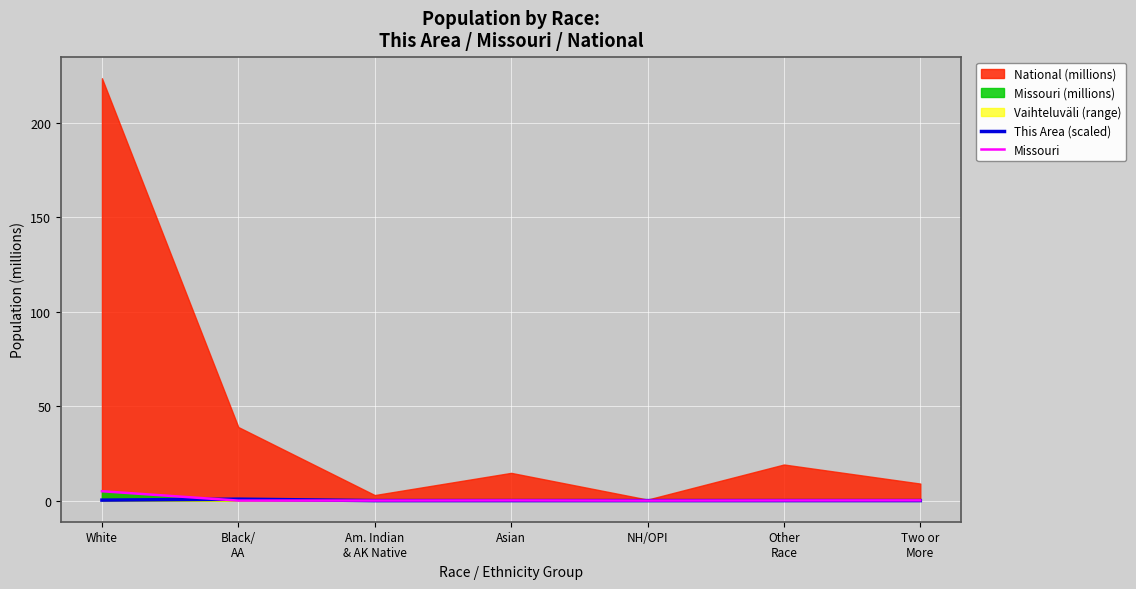

List the labels in order of Missouri value, smallest first.

Black/
AA, NH/OPI, Am. Indian
& AK Native, Other
Race, Asian, Two or
More, White